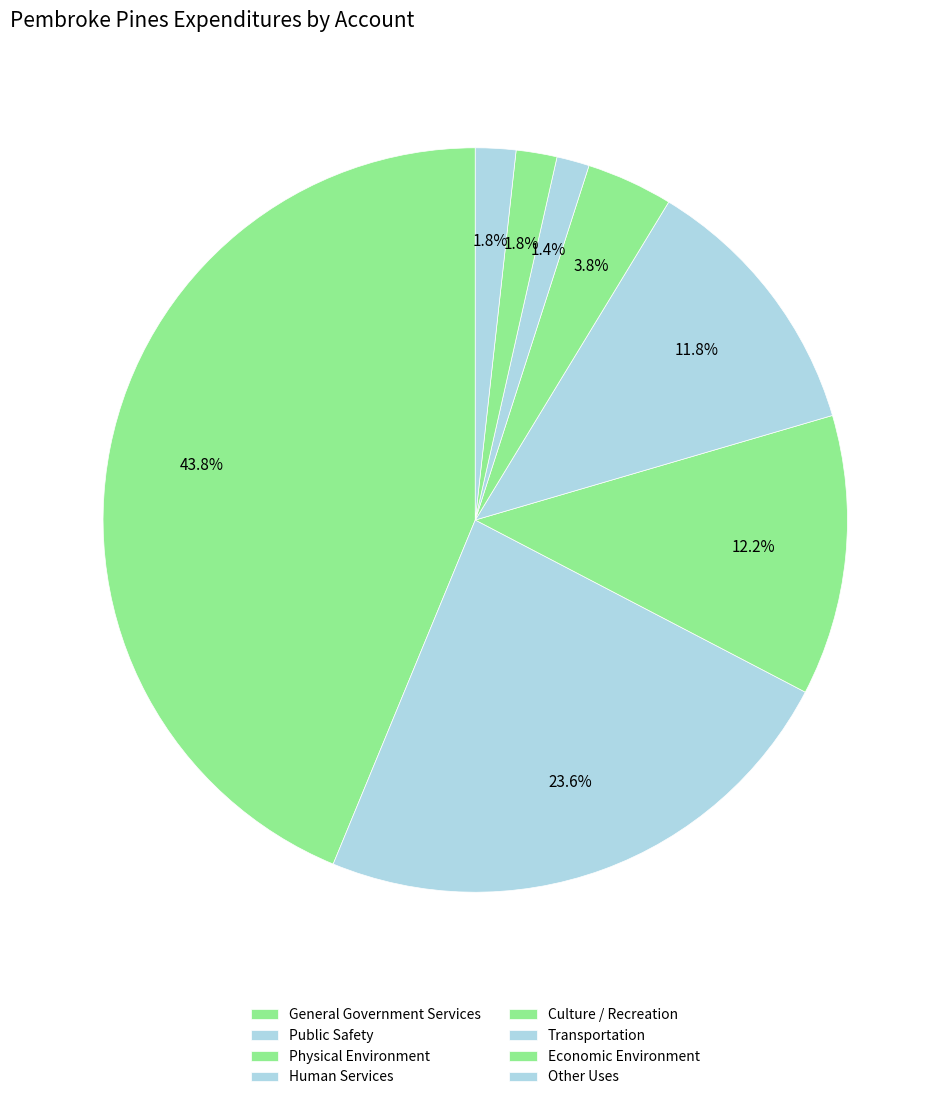

Combined, what portion of the pie is Public Safety and Other Uses?

25.3%